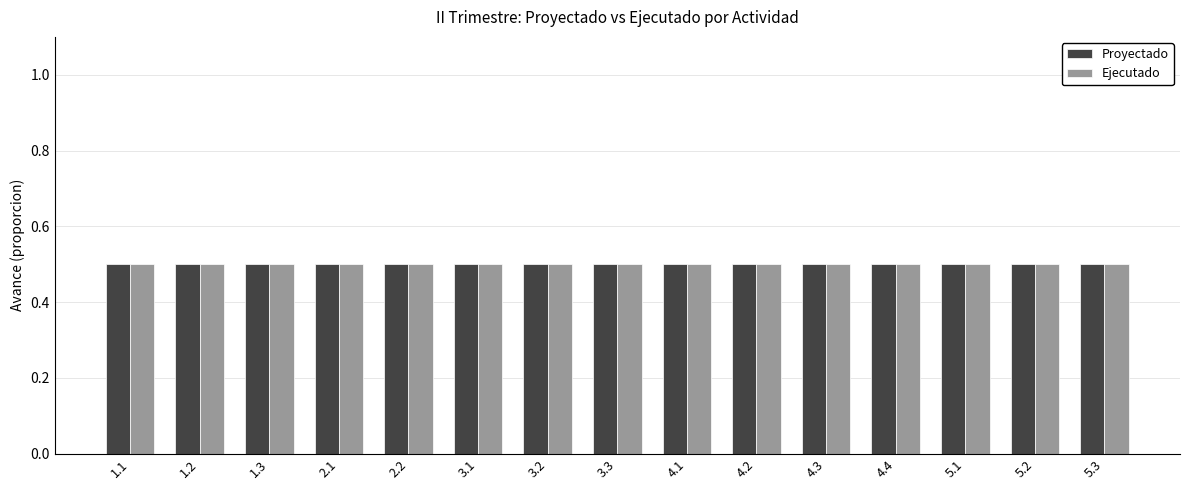

What are all the series names shown in the legend?

Proyectado, Ejecutado